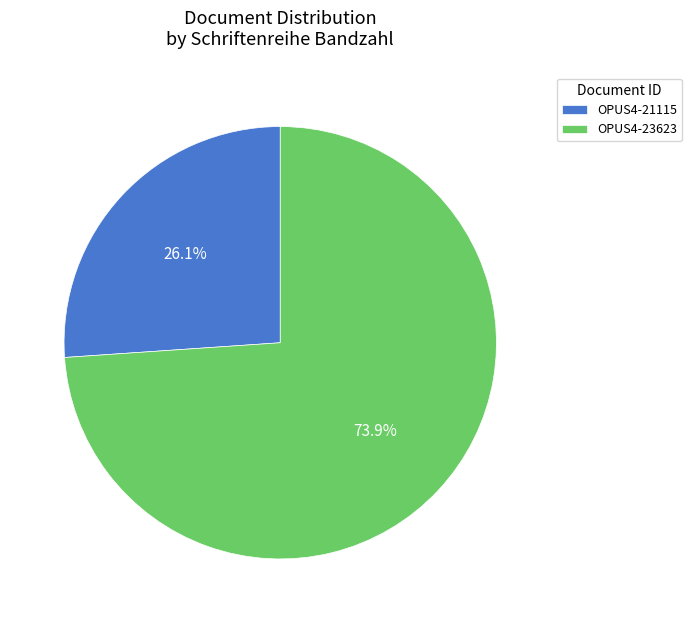

The OPUS4-21115 slice represents 40% of the pie. True or false?

False